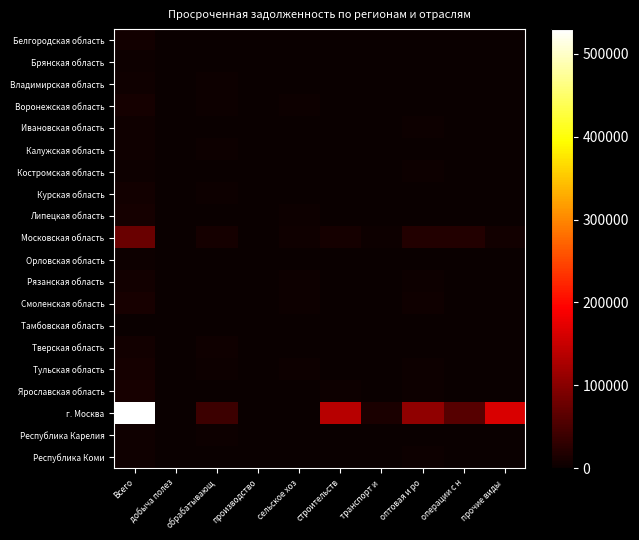

At which category is the sum across all series the highest?

Всего